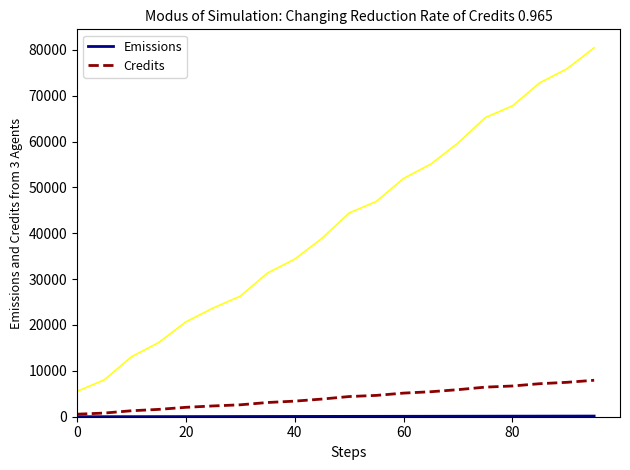

True or false: Credits and Emissions intersect in this chart.

False